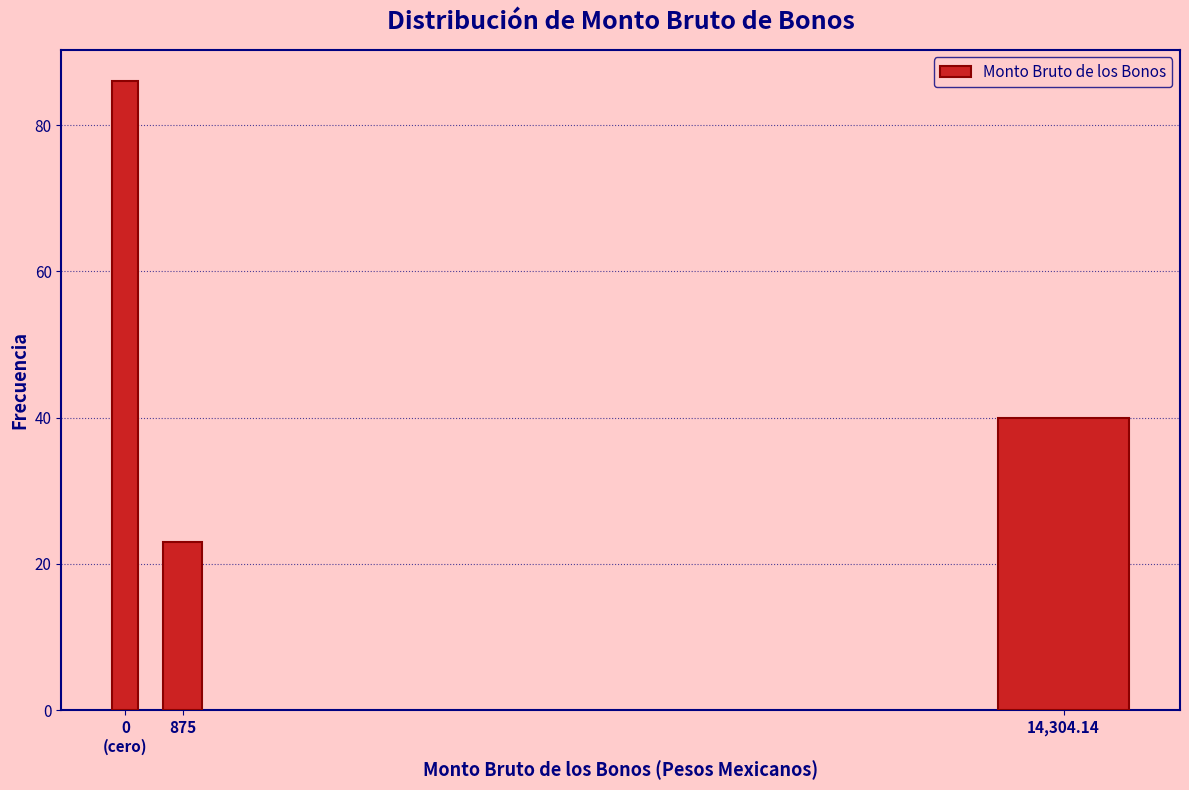

Reading right to left, list all the values displayed in this chart.

40	23	86